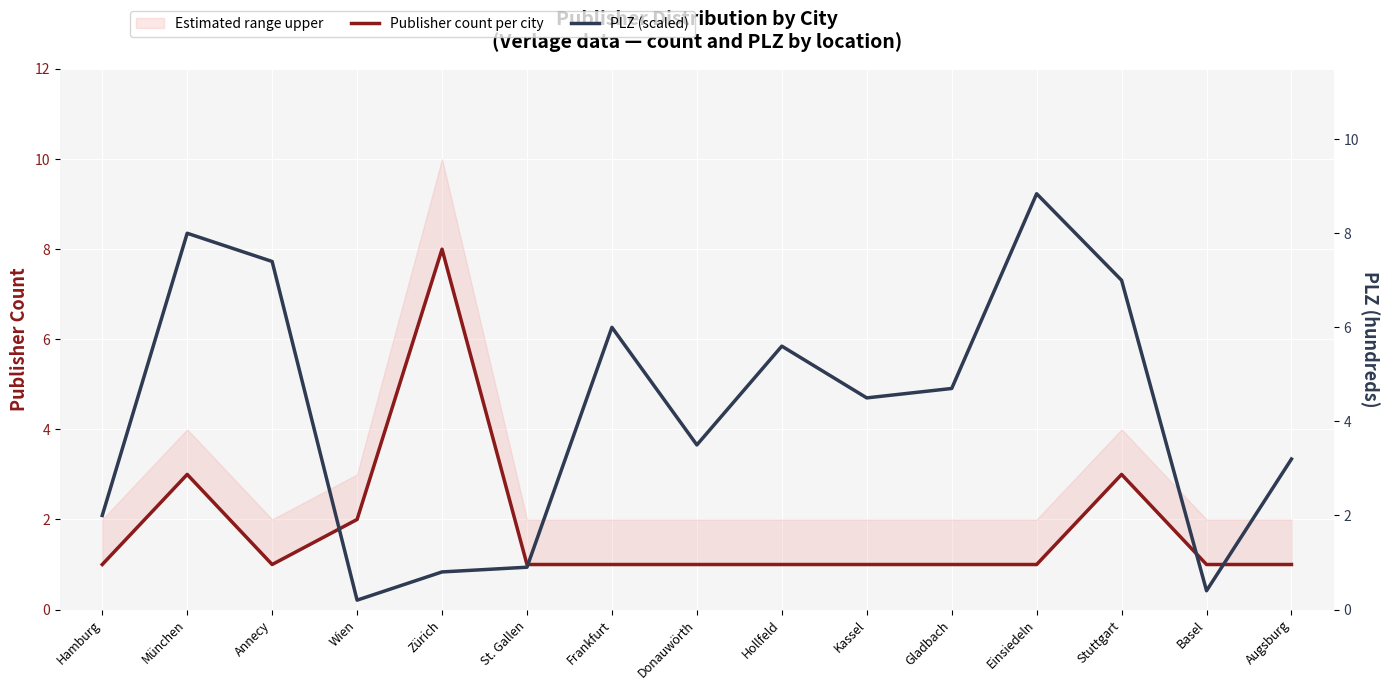

What position from the left is Basel?

14